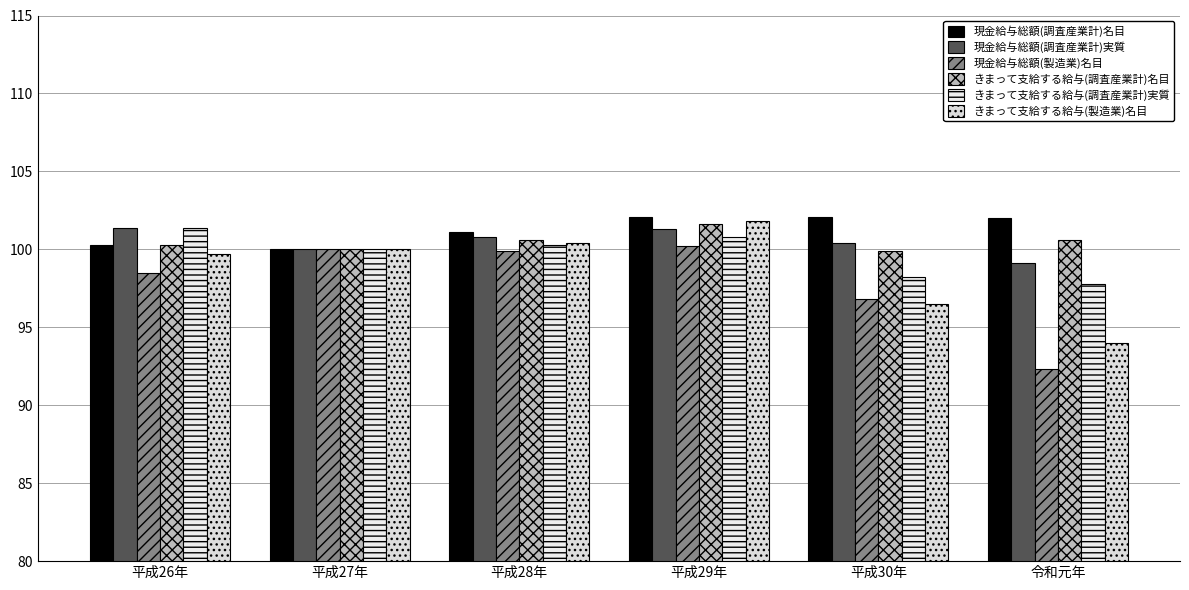

Are the bars horizontal?

No